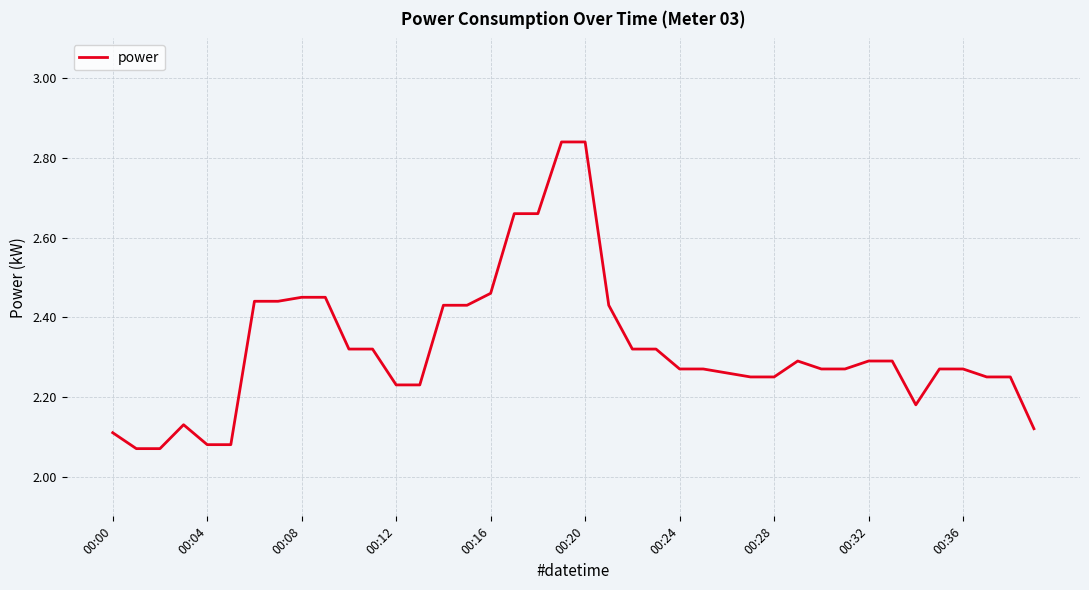

What is the difference between the maximum and minimum values?

0.8